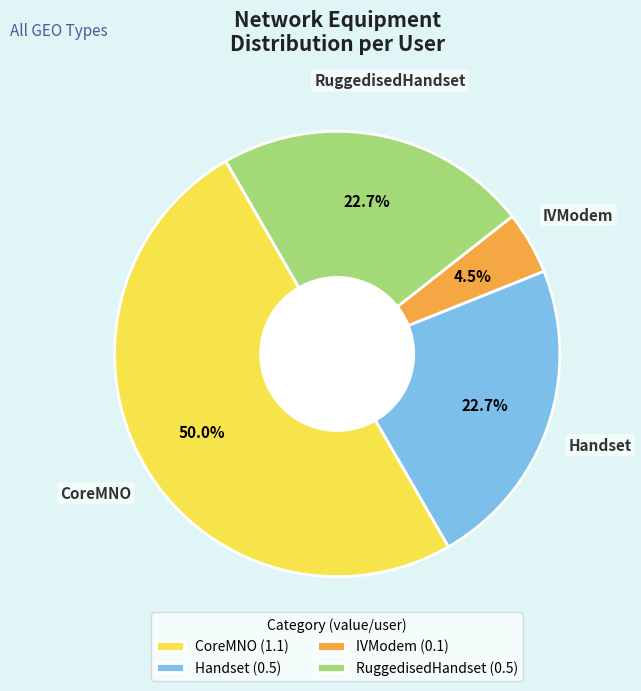

What is the smallest slice in the pie chart?

IVModem